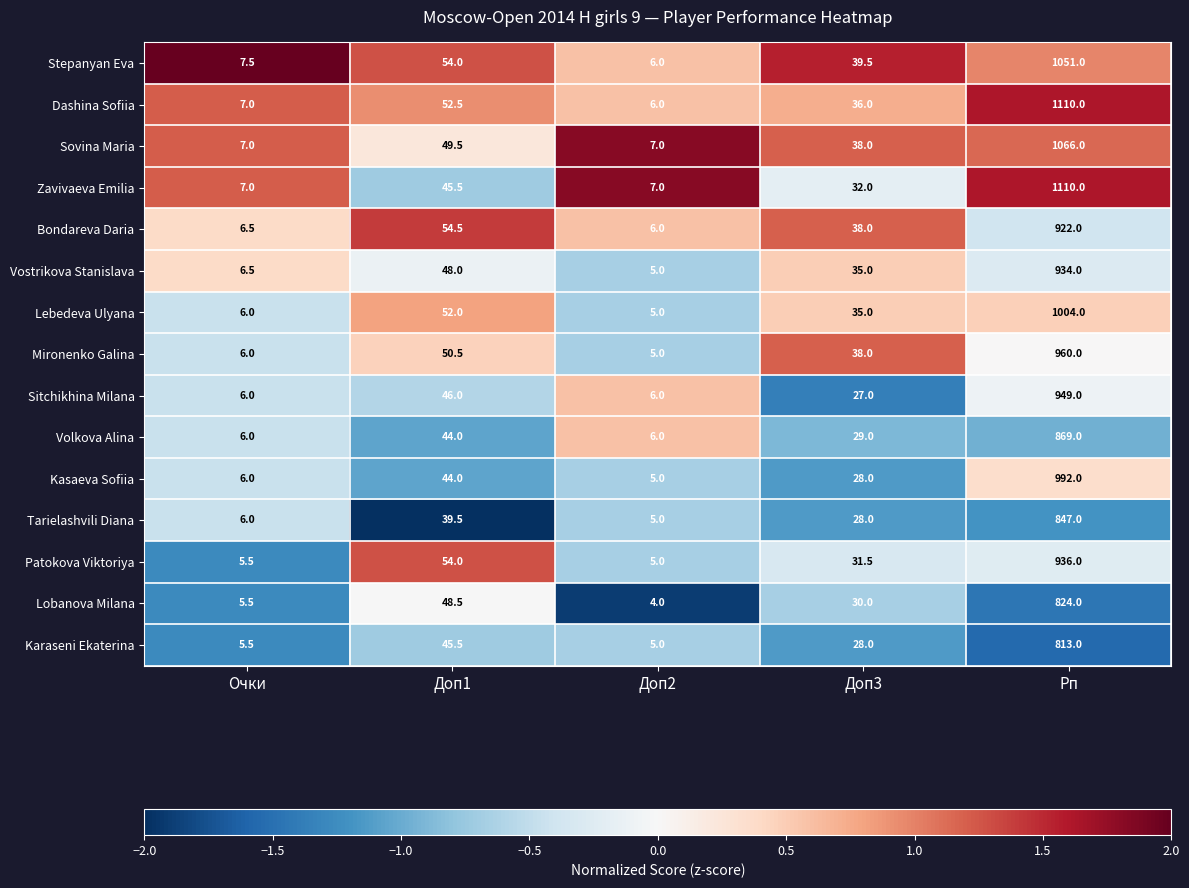

True or false: Dashina Sofiia has a value of 7.0 at Очки.

True